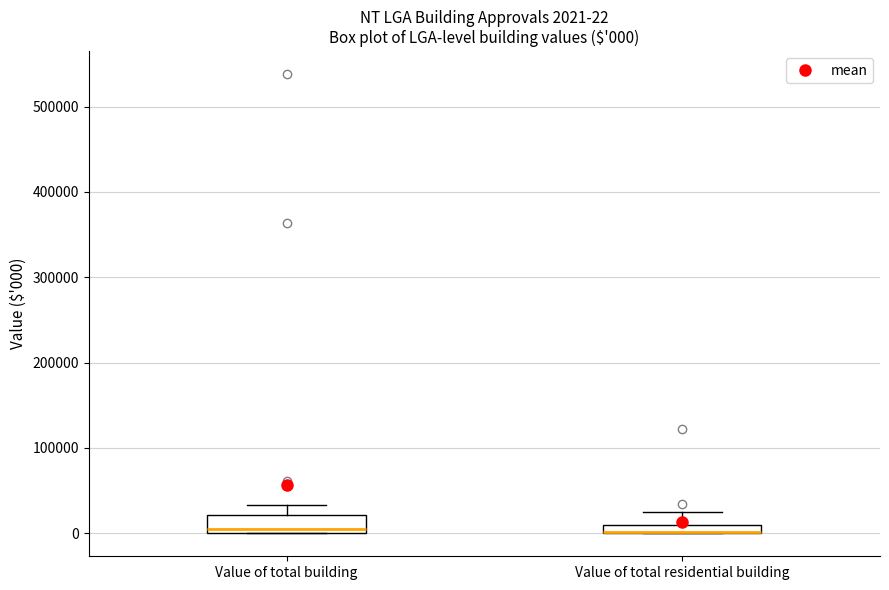

Which box is the tallest, from its lower edge to its upper edge?

Value of total building